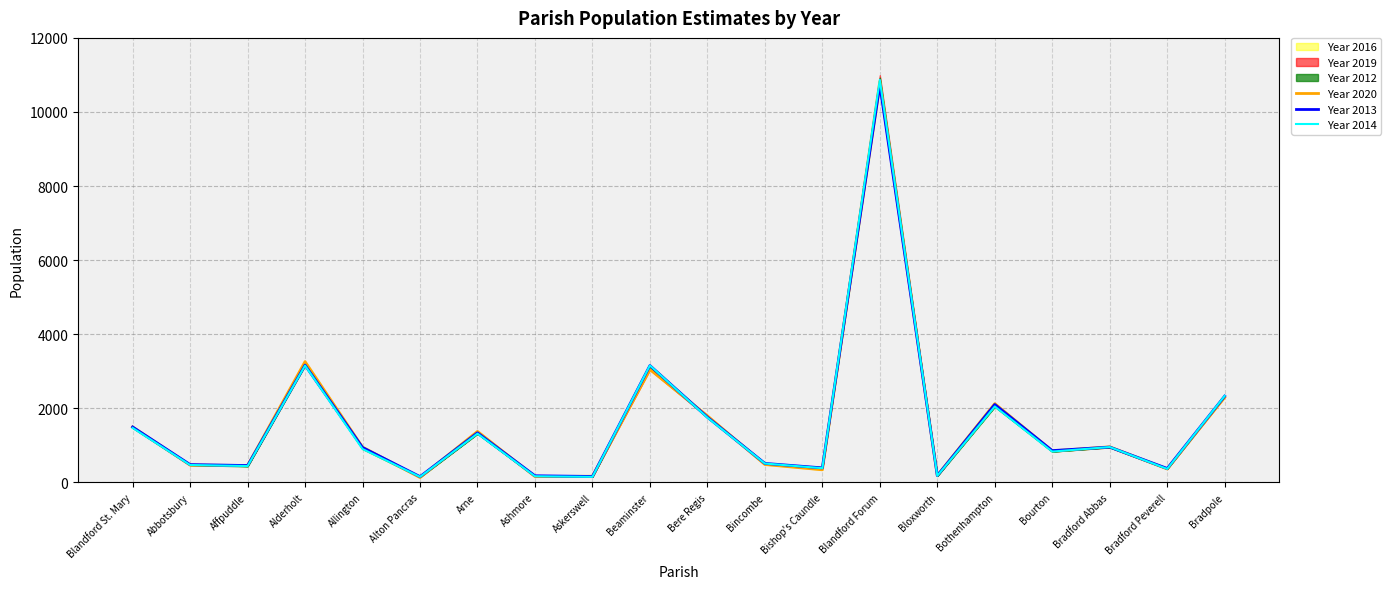

How many times do Year 2014 and Year 2013 cross each other?

7